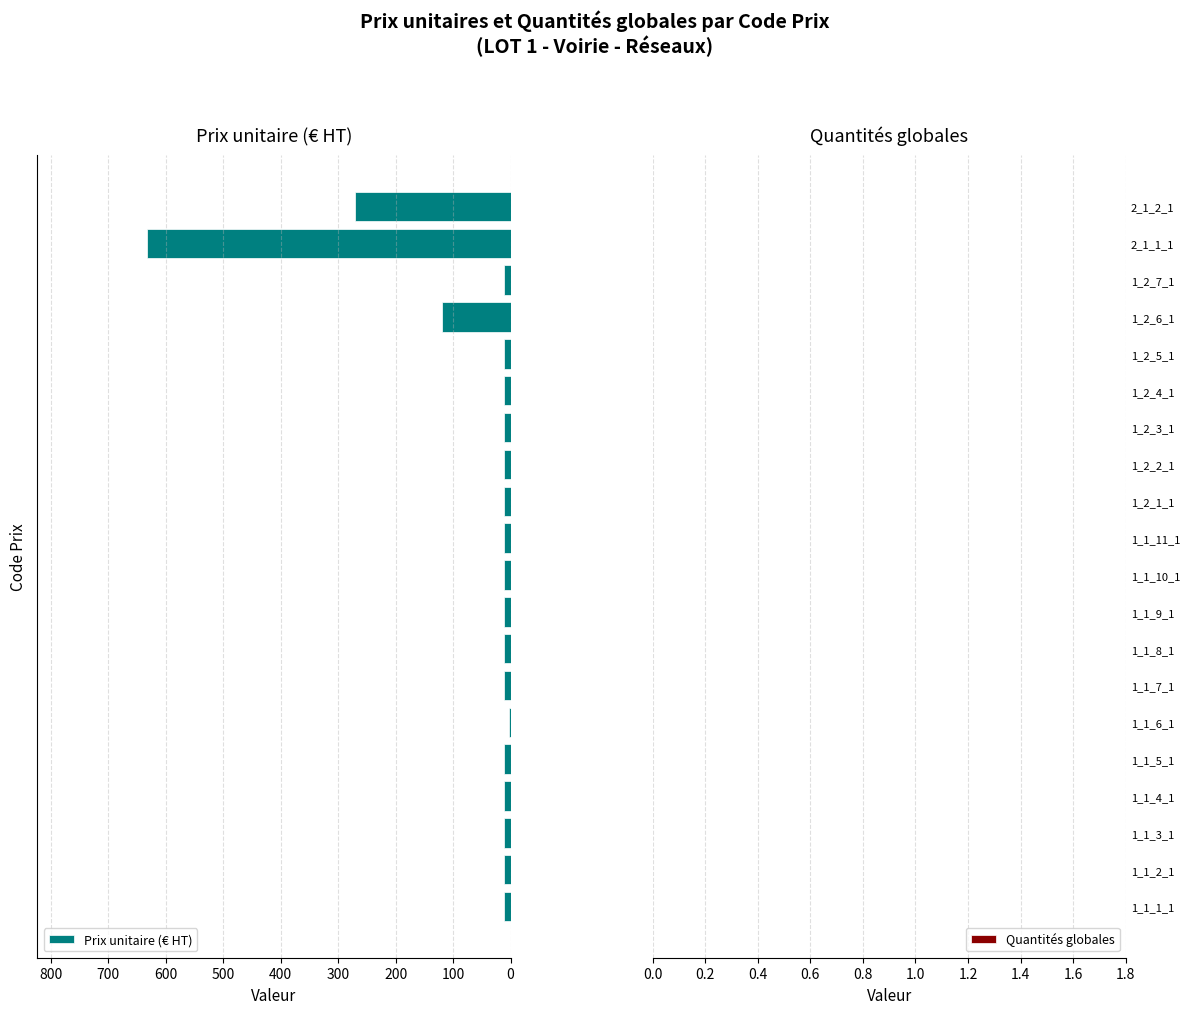

What is the sum of all values?

1202